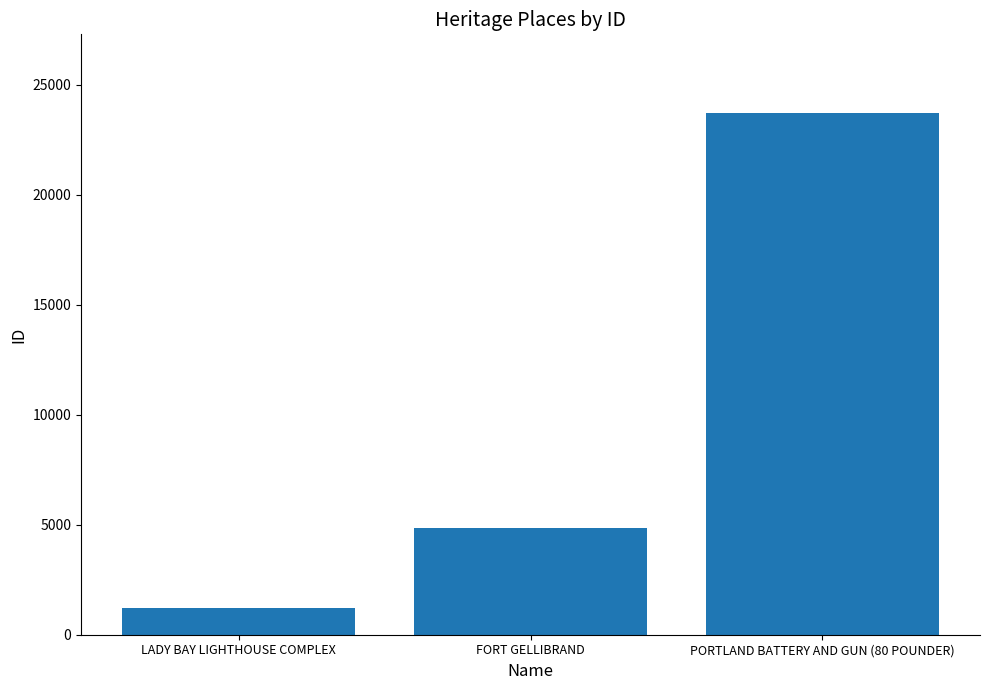

What is the value of the 2nd bar from the left?

4861